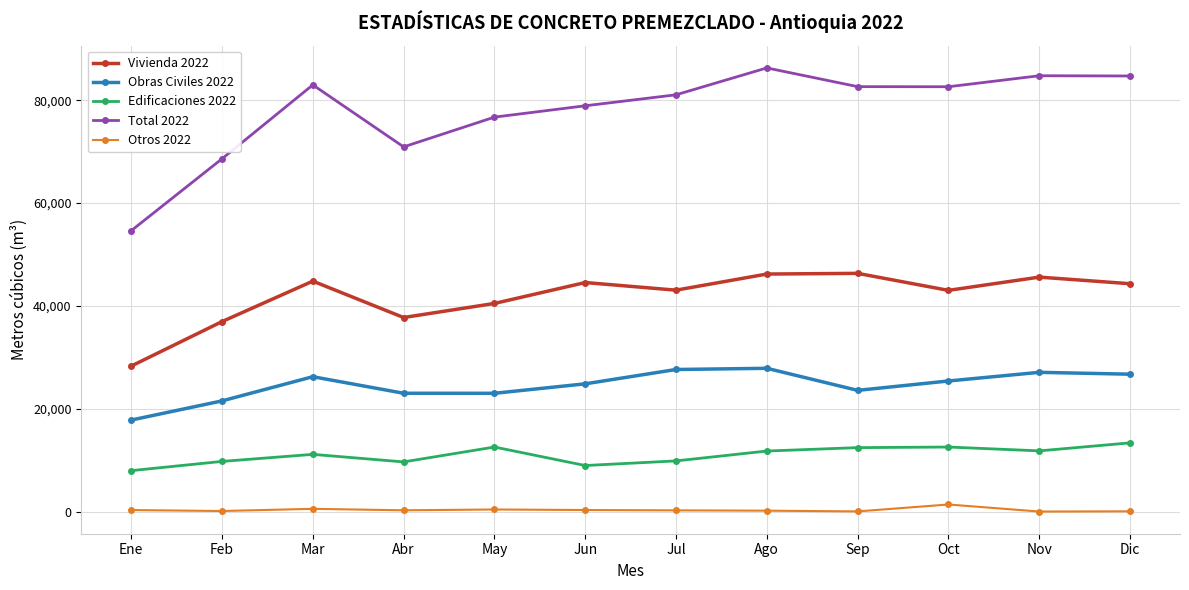

True or false: Total 2022 and Obras Civiles 2022 intersect in this chart.

False